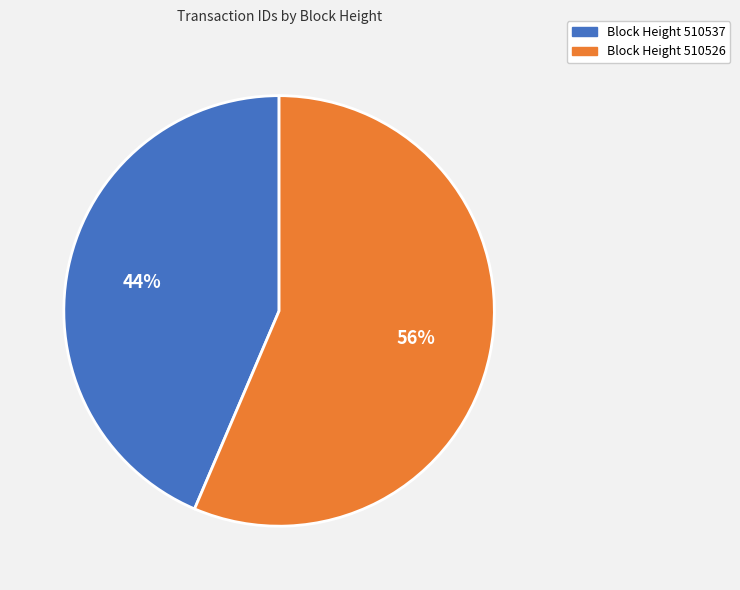

Approximately how many times larger is the value at Block Height 510537 compared to Block Height 510526?

0.8